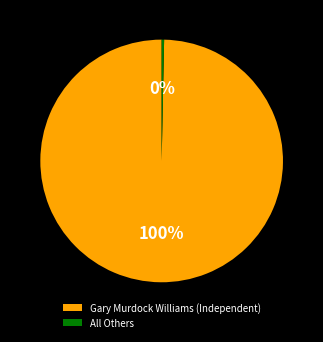

Does Gary Murdock Williams (Independent) represent more than half of the total?

Yes